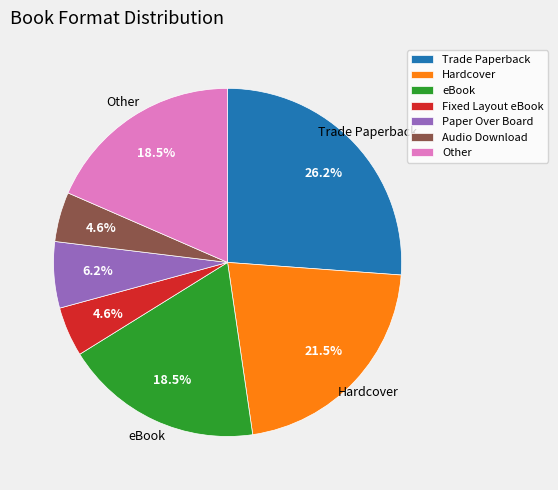

Between Trade Paperback and Hardcover, which is larger?

Trade Paperback